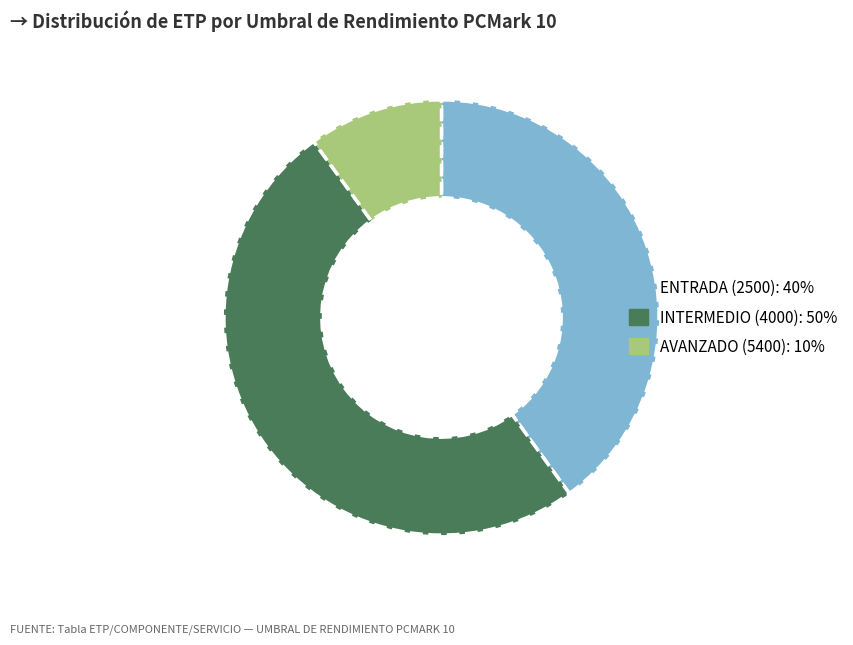

Does ENTRADA (2500) account for over 50% of the chart?

No